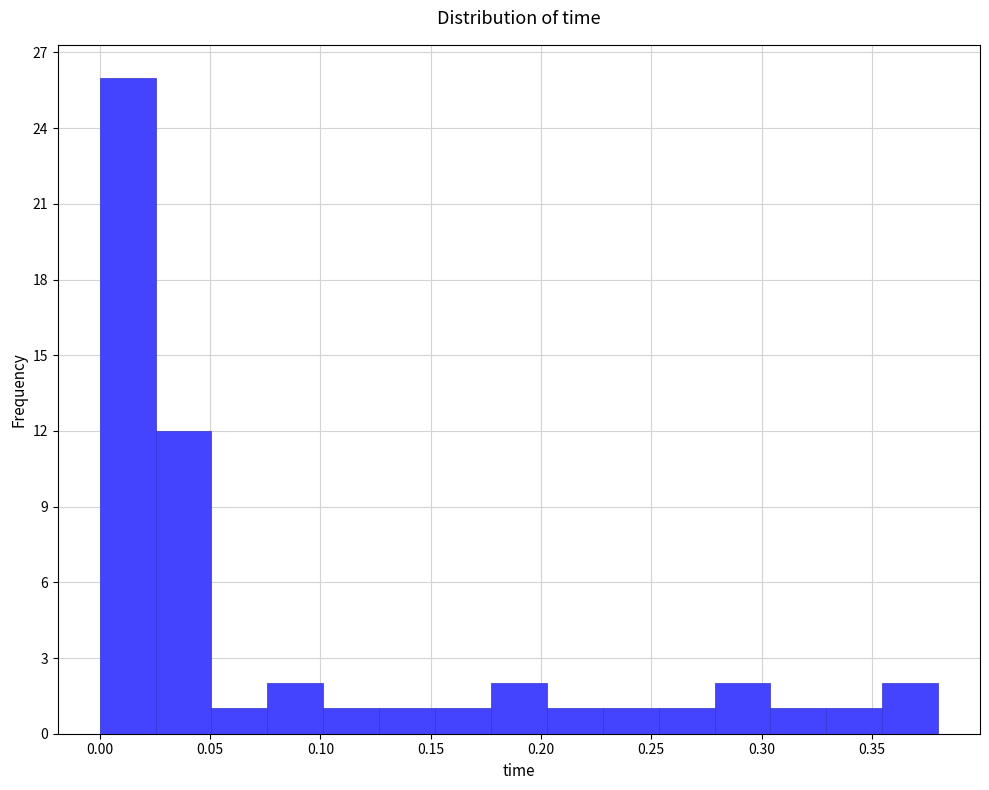

What is the height of the bar covering 0.280 to 0.305 on the x-axis? Neither the bar edges nor the heights are printed on the chart, so give them approximately, as read against the axes.

2